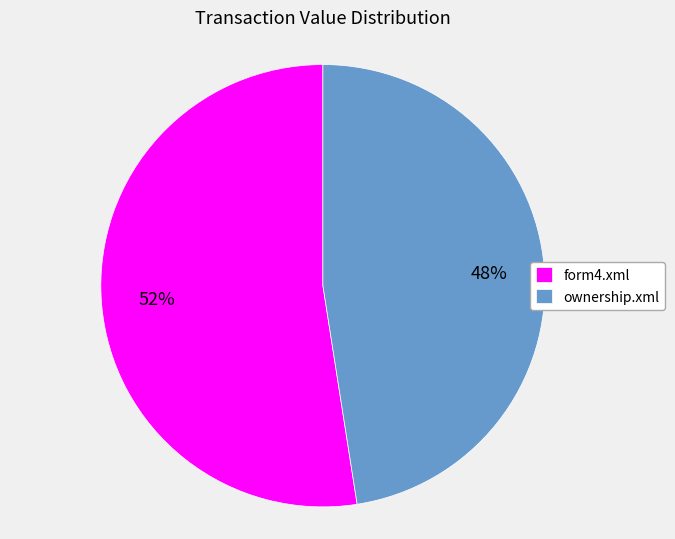

How many slices are in this pie chart?

2